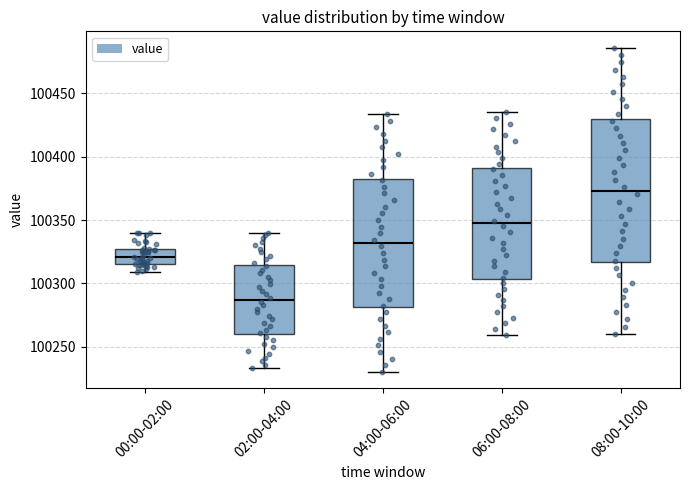

Reading left to right, transcribe this box plot: for each box, give where its median line is, the range the box spans, and where its two whiskers end, as read against the y-axis. The values are not printed on the chart, so give them approximately, as read against the axis.

00:00-02:00: median 100320, box 100315 to 100325, whiskers 100310 to 100340
02:00-04:00: median 100285, box 100260 to 100315, whiskers 100235 to 100340
04:00-06:00: median 100330, box 100280 to 100385, whiskers 100230 to 100435
06:00-08:00: median 100345, box 100305 to 100390, whiskers 100260 to 100435
08:00-10:00: median 100375, box 100315 to 100430, whiskers 100260 to 100485